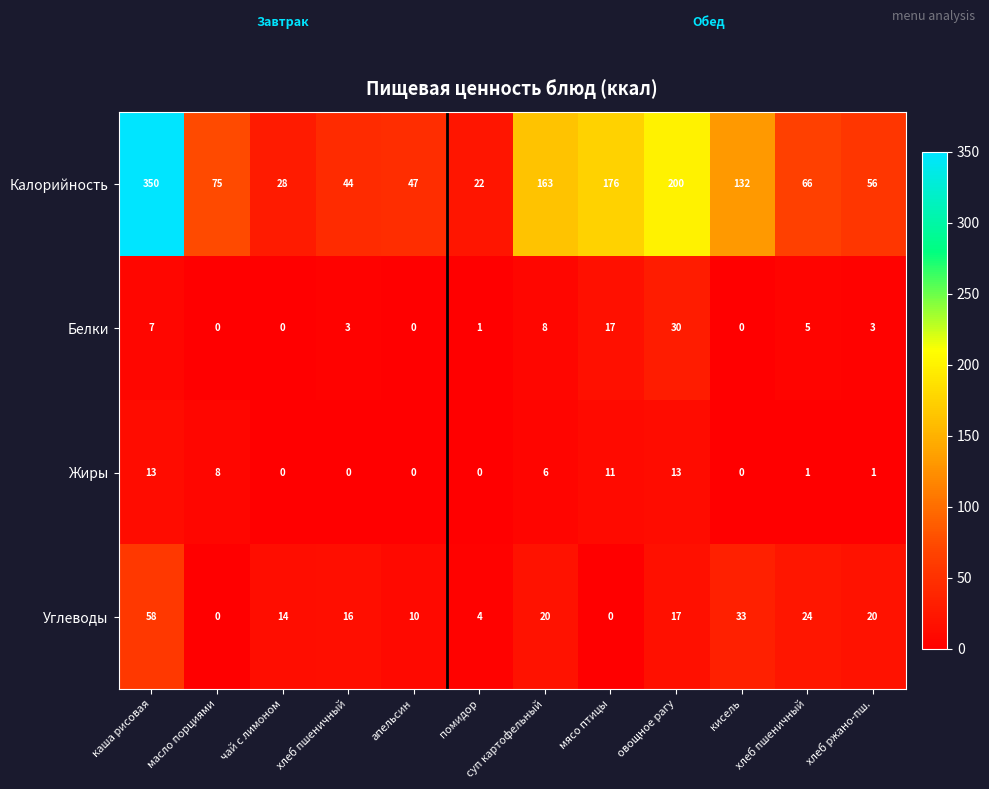

How many categories are shown in the chart?

12